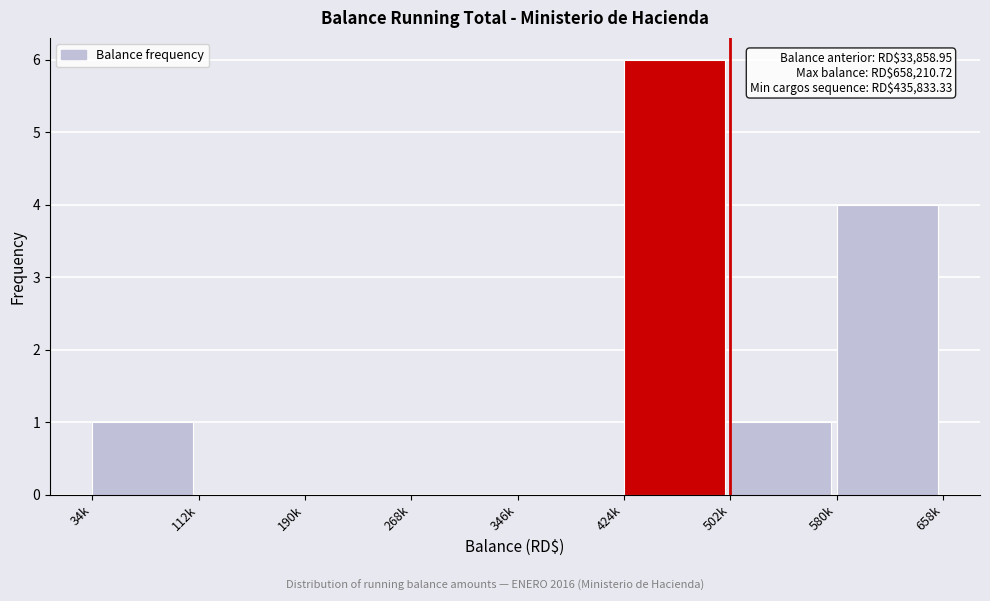

Reading left to right, list all the values displayed in this chart.

34k=1	112k=0	190k=0	268k=0	346k=0	424k=6	502k=1	580k=4